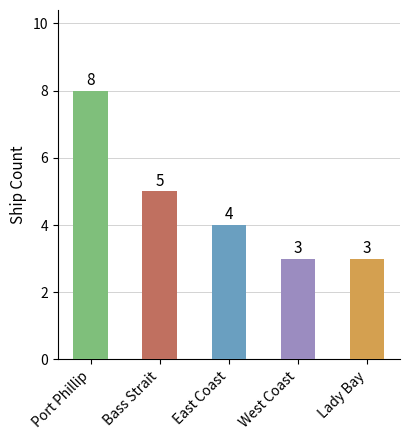

What is the sum of the values at West Coast and East Coast?

7